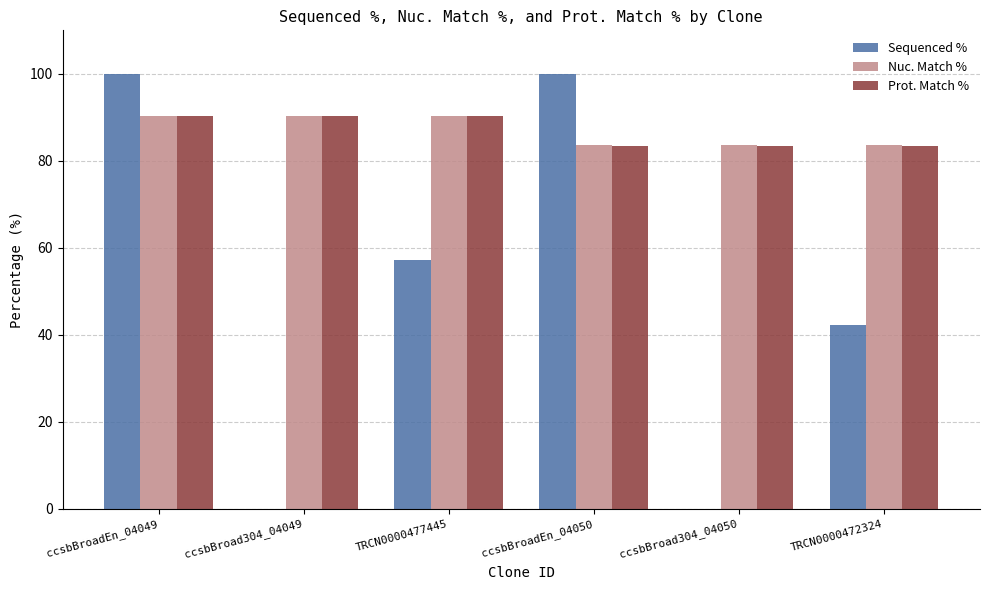

Reading left to right, transcribe all the data shown in this chart.

Sequenced %: 100.0	0.0	57.3	100.0	0.0	42.2
Nuc. Match %: 90.3	90.3	90.3	83.6	83.6	83.6
Prot. Match %: 90.4	90.4	90.4	83.4	83.4	83.4